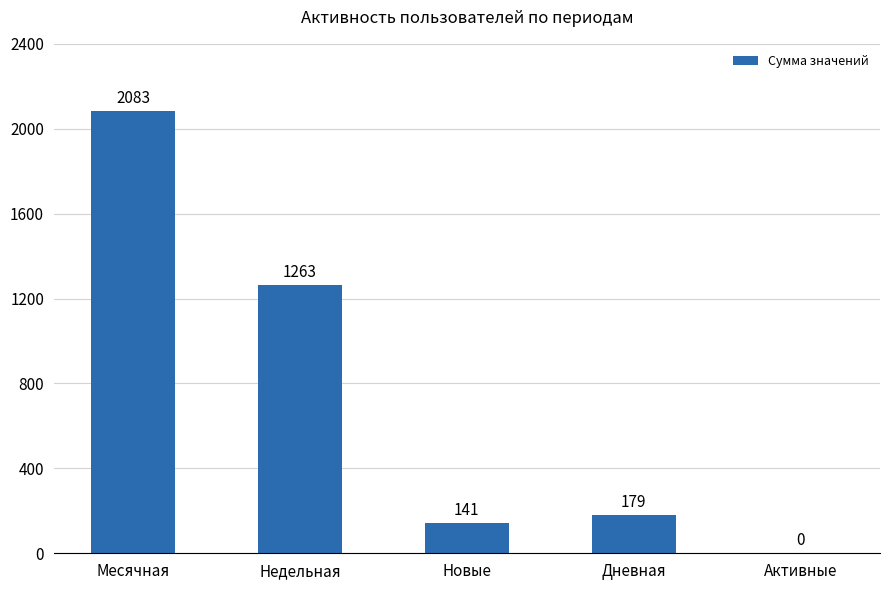

Which has a higher value, Дневная or Новые?

Дневная